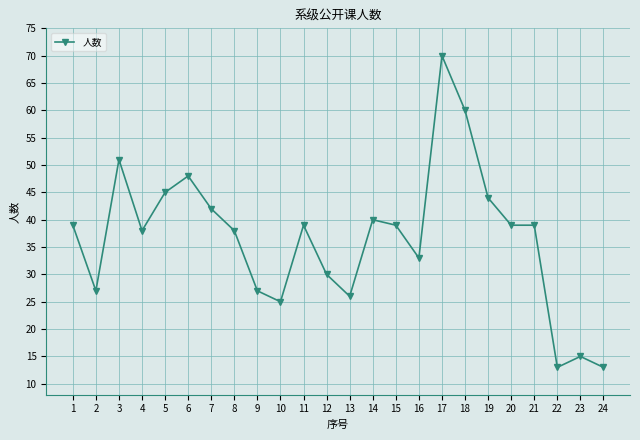

True or false: the data shows 47 at 16.

False